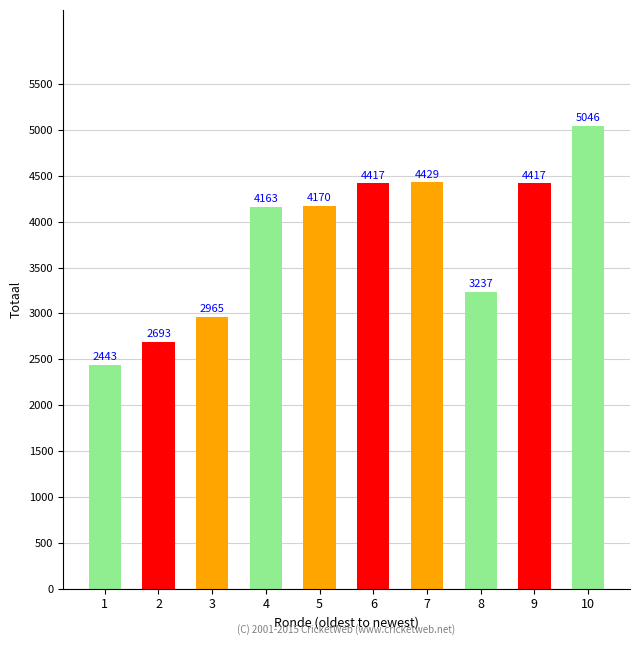

Reading right to left, transcribe all the data shown in this chart.

10=5046	9=4417	8=3237	7=4429	6=4417	5=4170	4=4163	3=2965	2=2693	1=2443